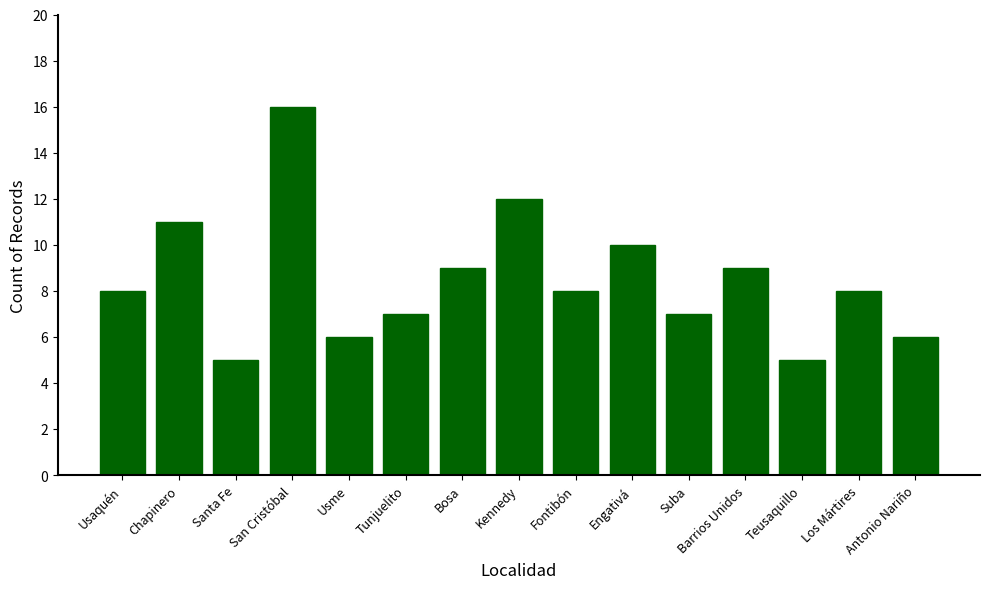

What is the smallest value displayed?

5